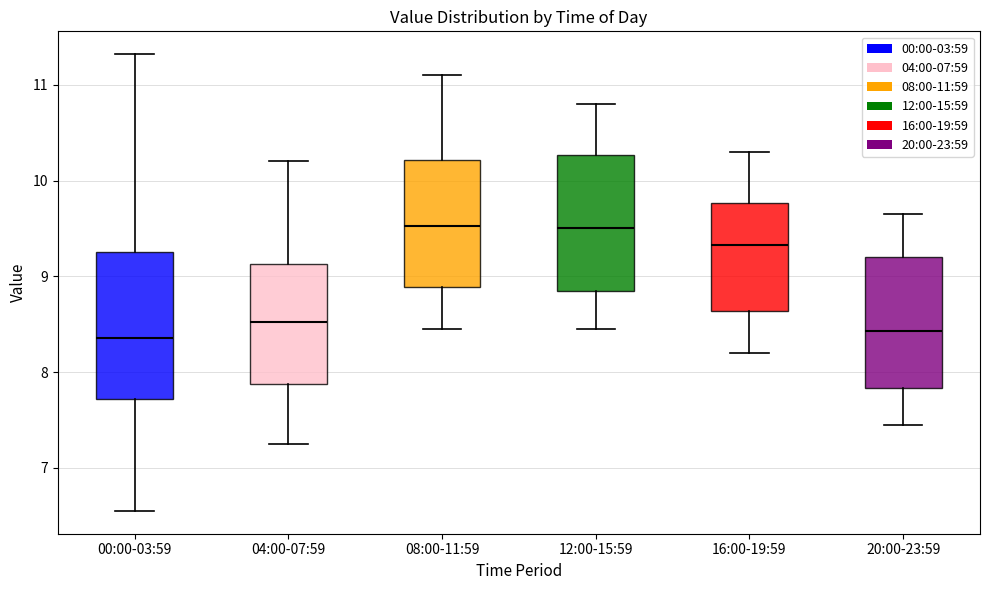

Reading left to right, read every box against the y-axis: the position of its median line, the range the box covers, and the ends of its whiskers. The values are not printed on the chart, so give them approximately, as read against the axis.

00:00-03:59: median 8.4, box 7.7 to 9.3, whiskers 6.6 to 11.3
04:00-07:59: median 8.5, box 7.9 to 9.1, whiskers 7.3 to 10.2
08:00-11:59: median 9.5, box 8.9 to 10.2, whiskers 8.5 to 11.1
12:00-15:59: median 9.5, box 8.9 to 10.3, whiskers 8.5 to 10.8
16:00-19:59: median 9.3, box 8.6 to 9.8, whiskers 8.2 to 10.3
20:00-23:59: median 8.4, box 7.8 to 9.2, whiskers 7.5 to 9.7